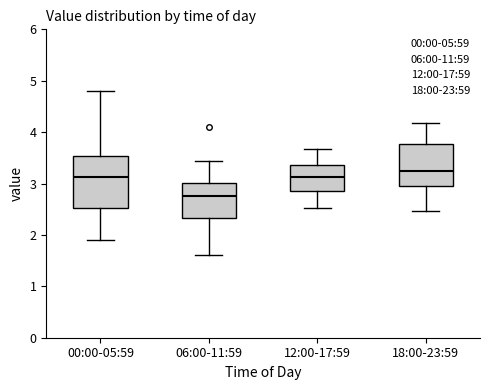

Where is the upper edge of the box for 00:00-05:59 on the y-axis? The values are not printed on the chart, so give them approximately, as read against the axis.

3.5